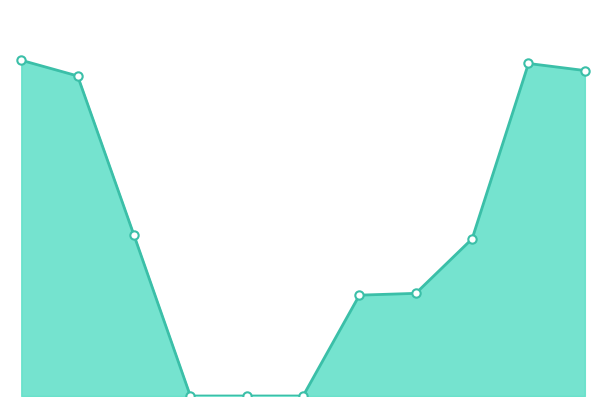

List the labels in order of 18-59 años value, smallest first.

3, 4, 5, 6, 7, 8, 2, 10, 1, 9, 0